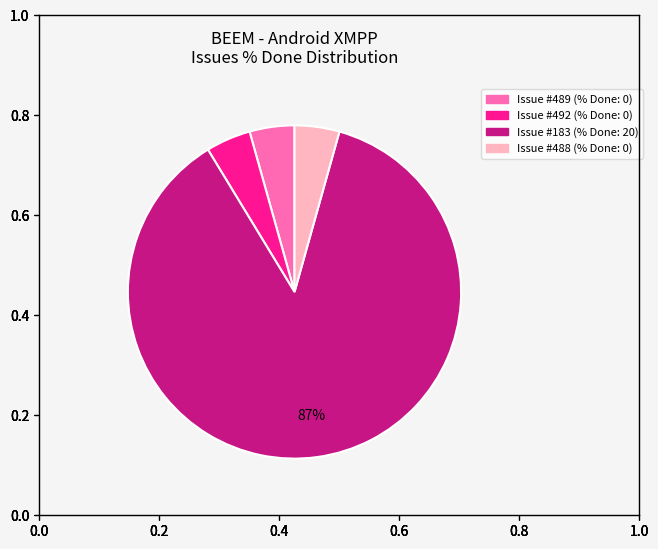

To the nearest percent, what is the average slice percentage?

25%